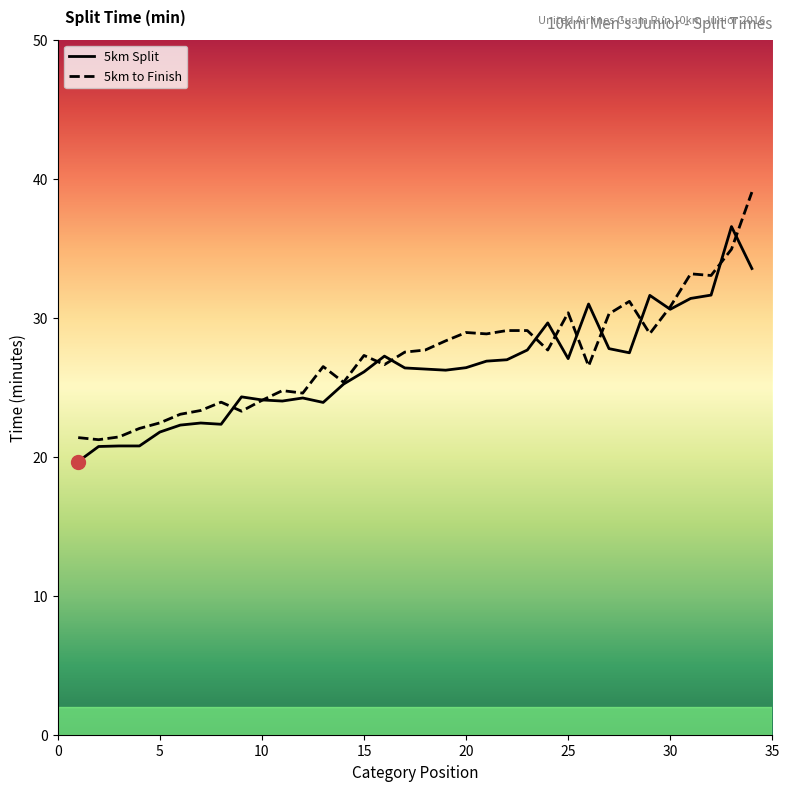

Rank the series by their maximum value, from highest to lowest.

5km to Finish, 5km Split